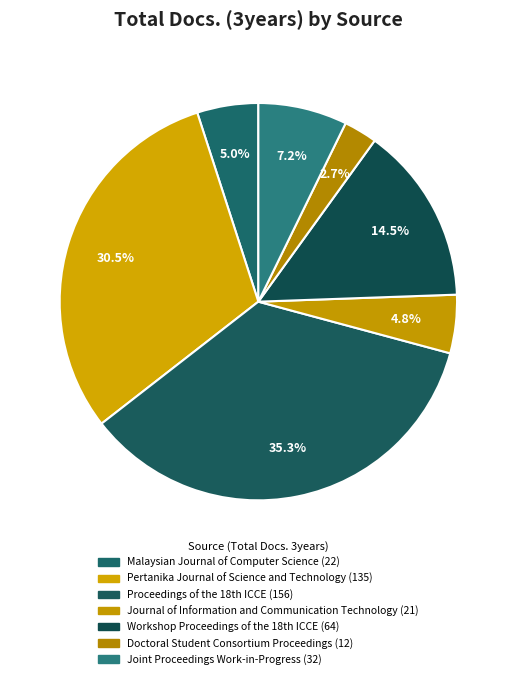

How many slices are in this pie chart?

7